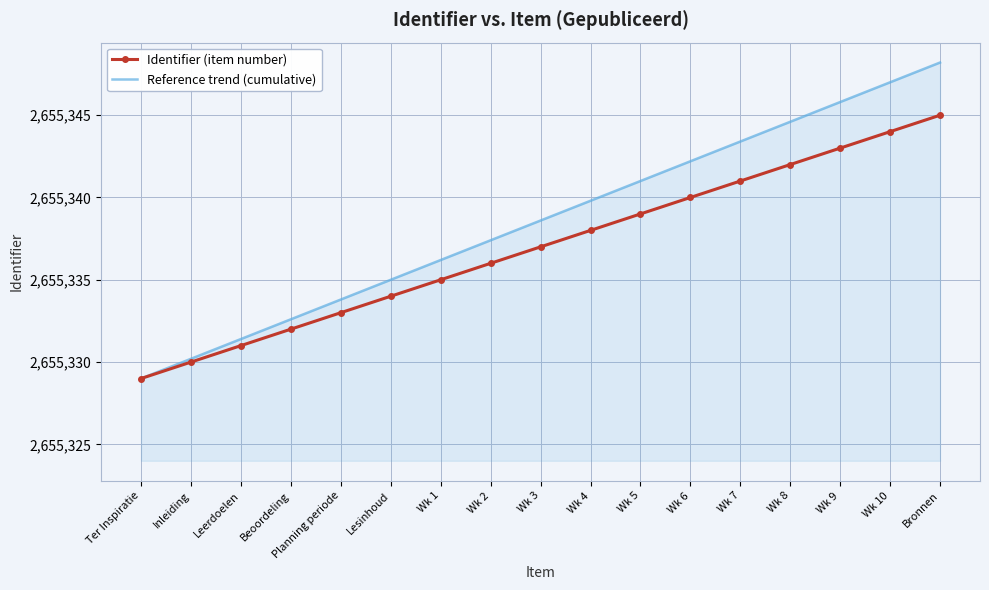

Read the Identifier (item number) value at Leerdoelen.

2655331.0